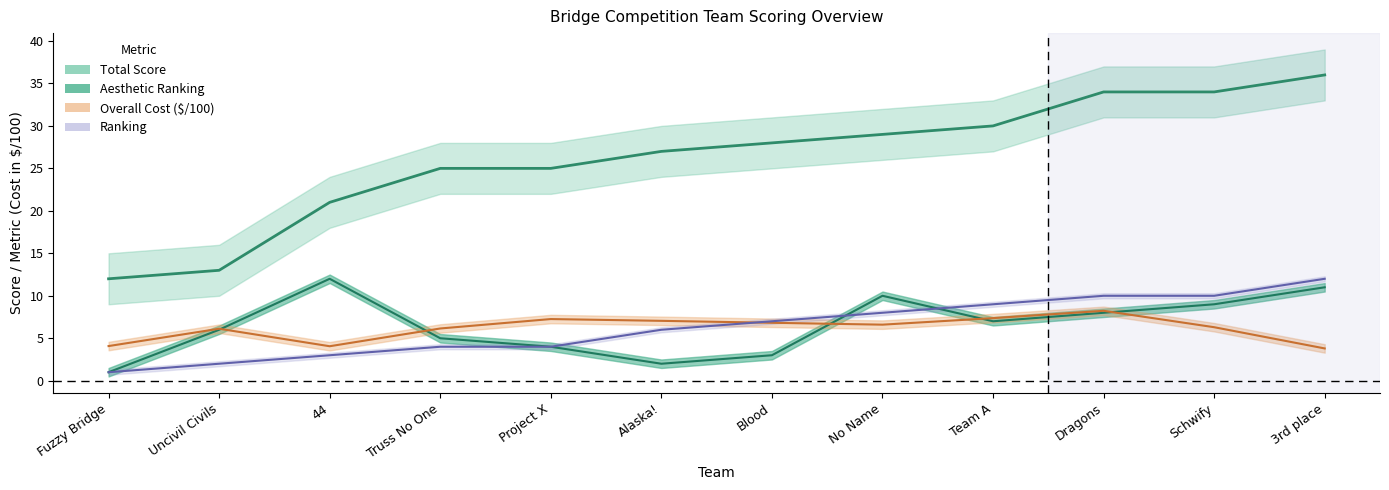

Is the value of Overall Cost ($) at Schwify greater than the value of Aesthetic Ranking at Uncivil Civils?

Yes